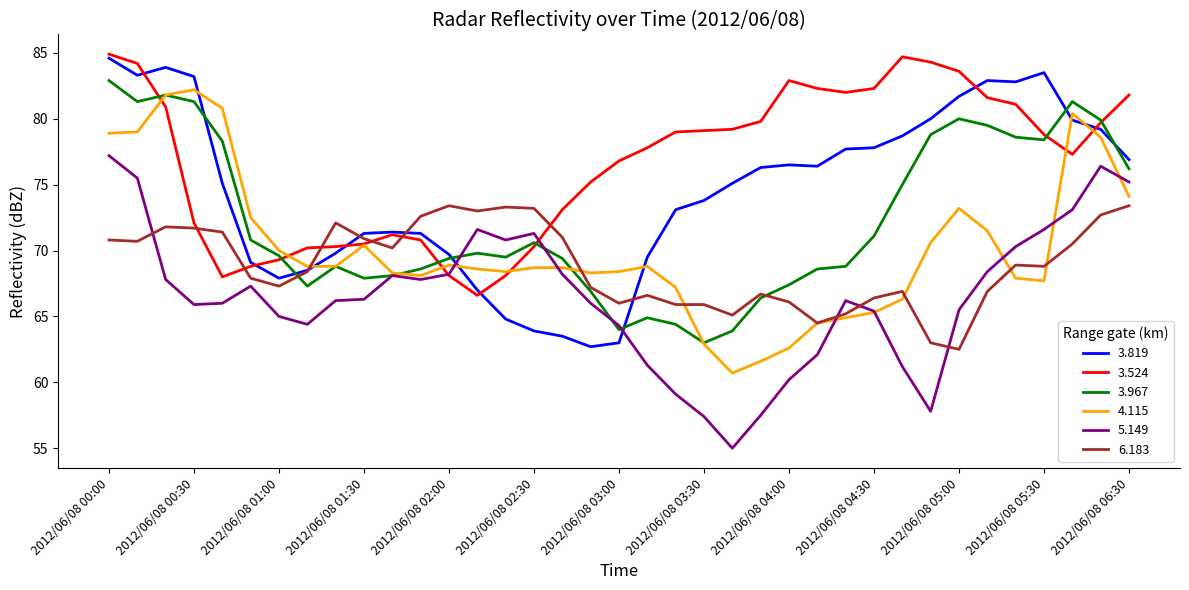

Which series has the largest total across all categories?

3.524